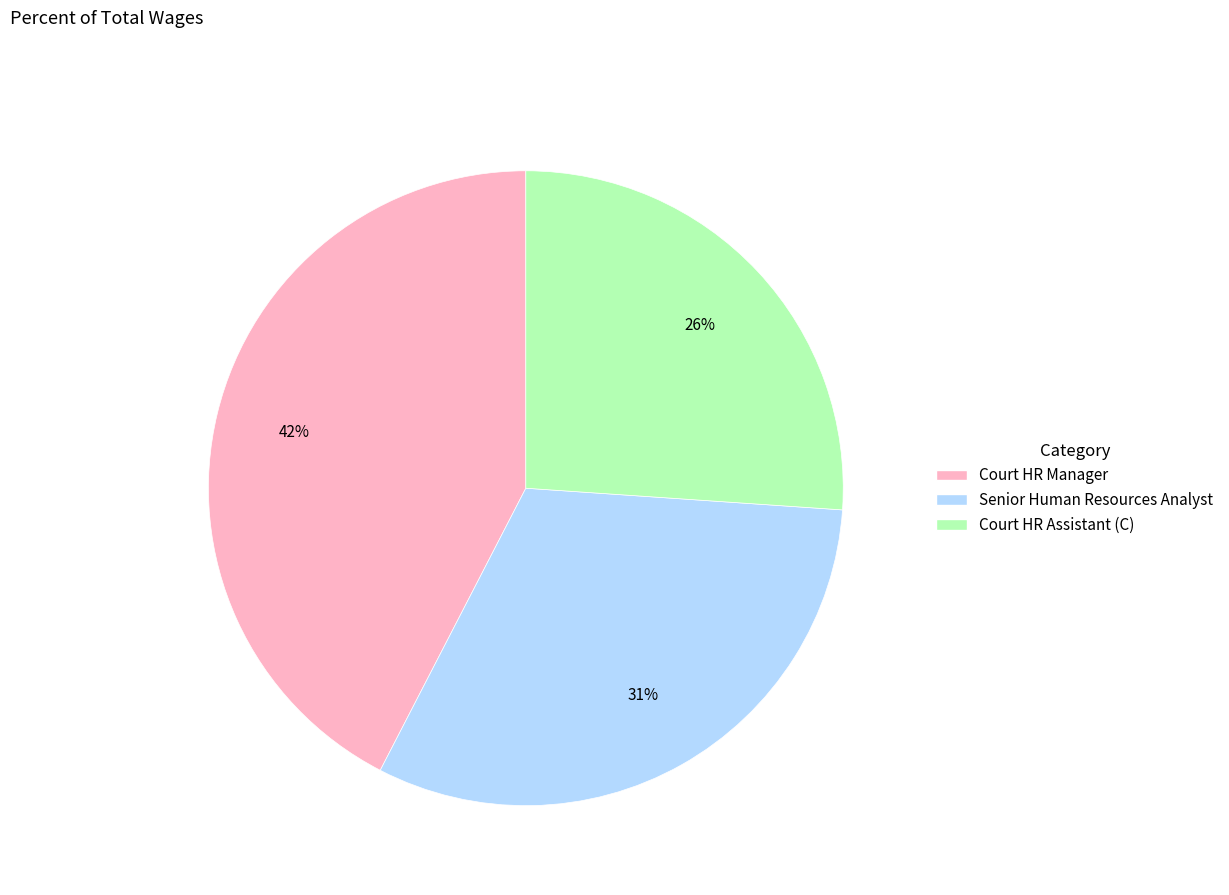

The Senior Human Resources Analyst slice represents 31% of the pie. True or false?

True